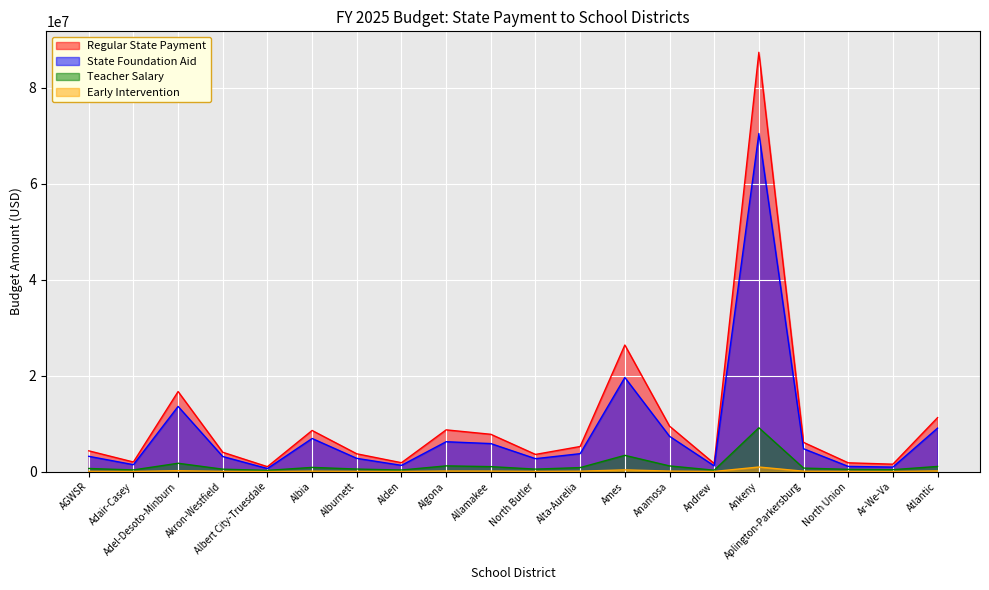

How many interior local peaks does the Early Intervention series have?

5